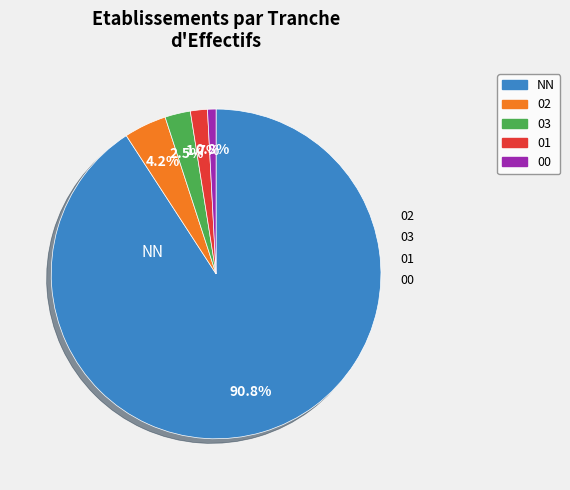

Does any single category account for the majority?

Yes